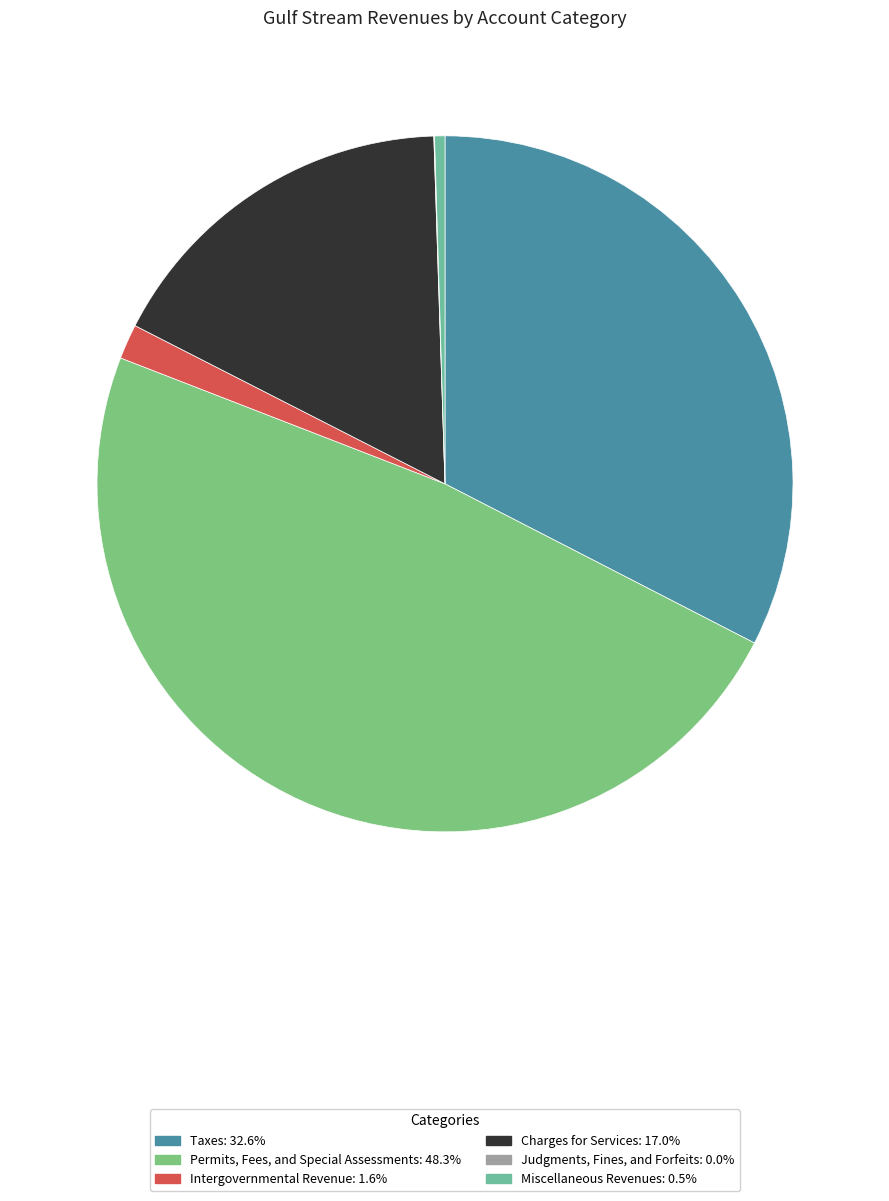

Which slice is the smallest?

Judgments, Fines, and Forfeits